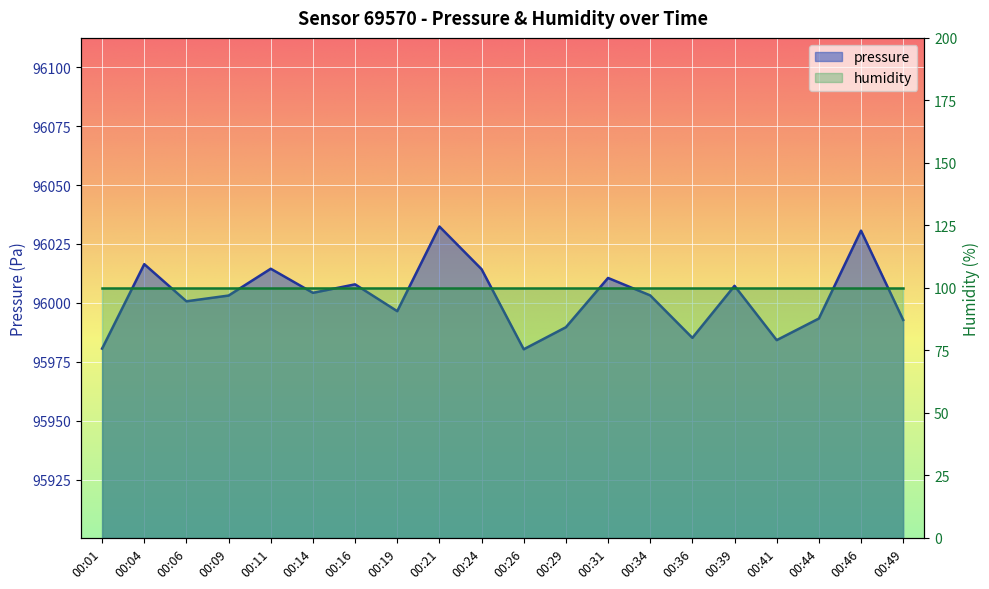

List the labels in order of value, smallest first.

00:26, 00:01, 00:41, 00:36, 00:29, 00:49, 00:44, 00:19, 00:06, 00:09, 00:34, 00:14, 00:39, 00:16, 00:31, 00:24, 00:11, 00:04, 00:46, 00:21